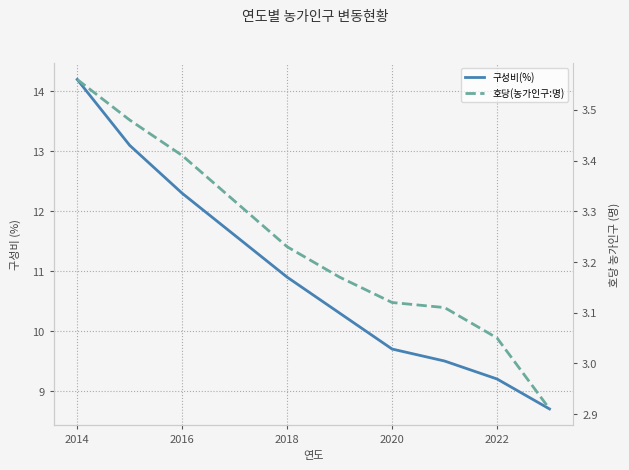

Rank the series by their average value, from lowest to highest.

호당(농가인구:명), 구성비(%)